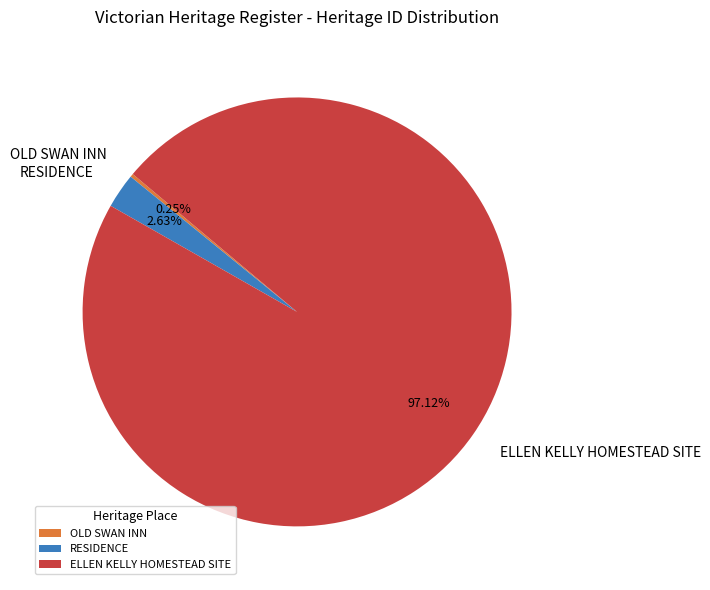

Is it true that ELLEN KELLY HOMESTEAD SITE is 97% of the pie?

True